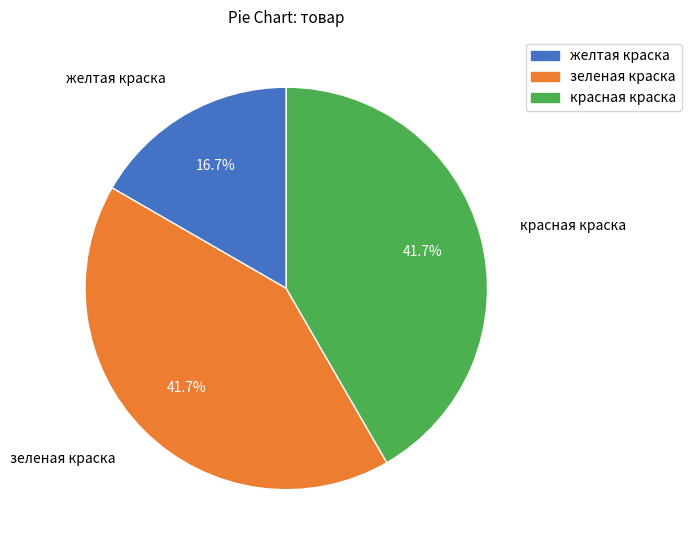

How many slices are in this pie chart?

3